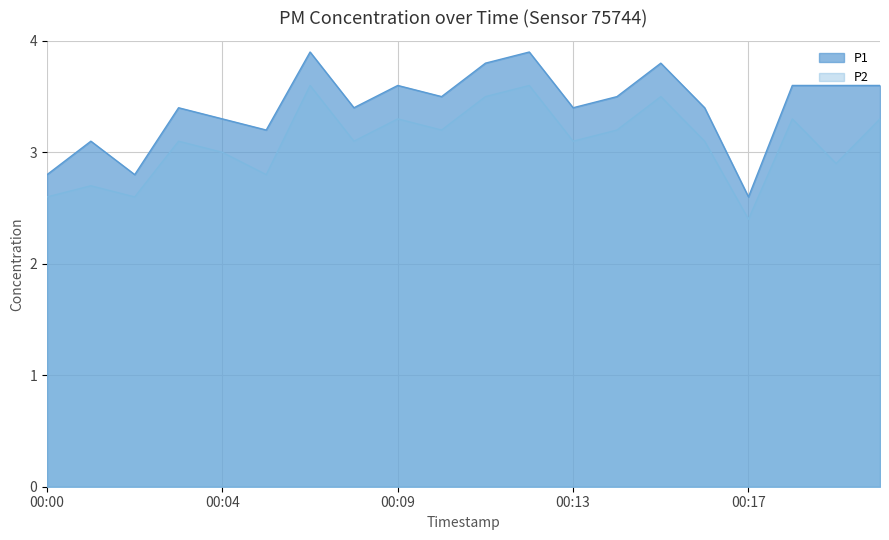

Where does the P1 series first go above 3?

00:01